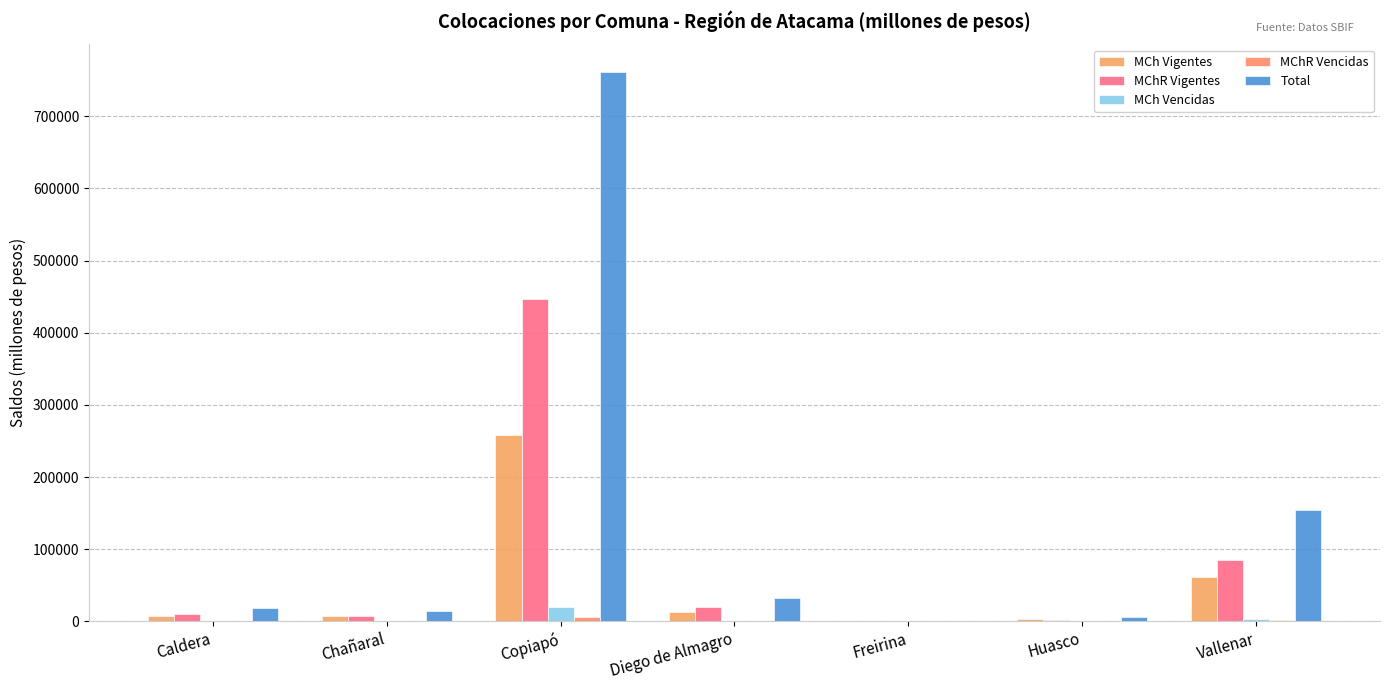

The MChR Vencidas series shows 780.3 at Vallenar. True or false?

False